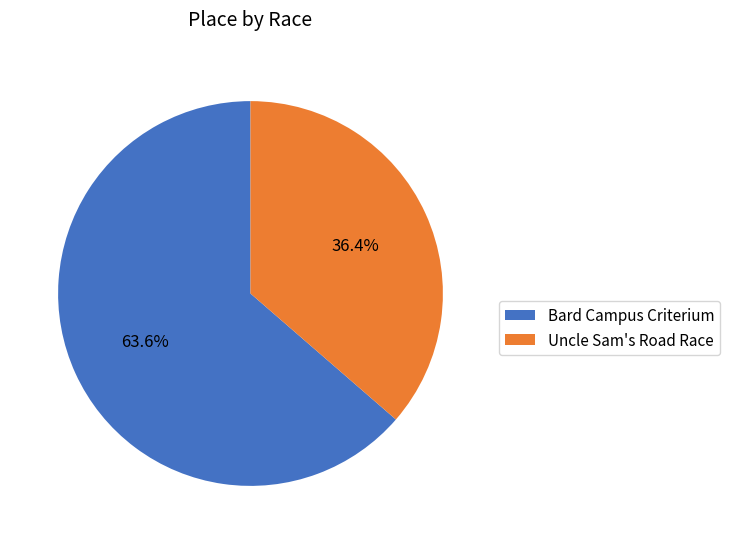

To the nearest percent, what is the combined percentage of Bard Campus Criterium and Uncle Sam's Road Race?

100%